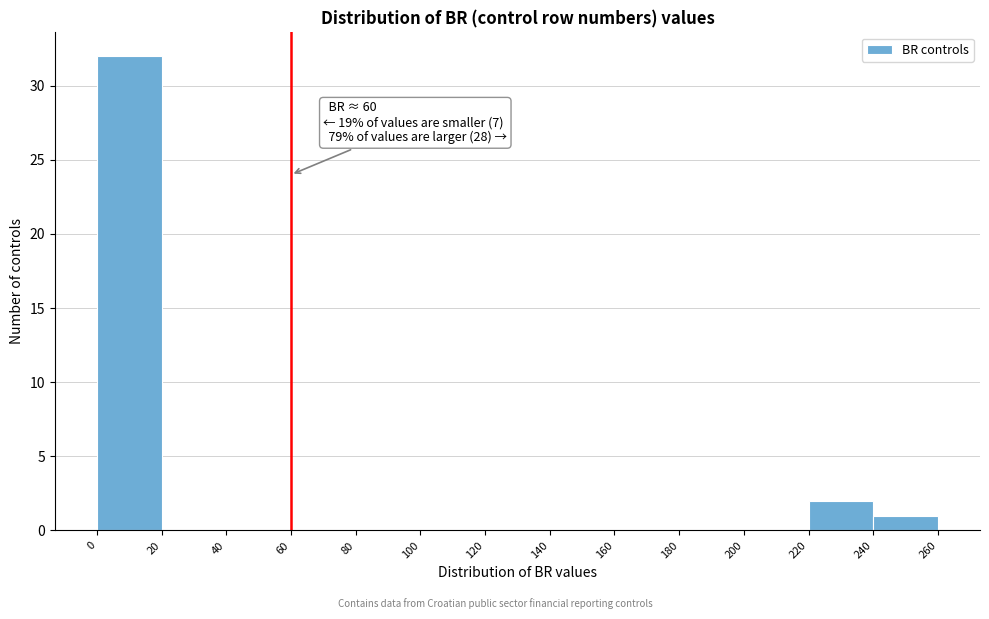

Over which range of the x-axis is the bar tallest?

0 to 20